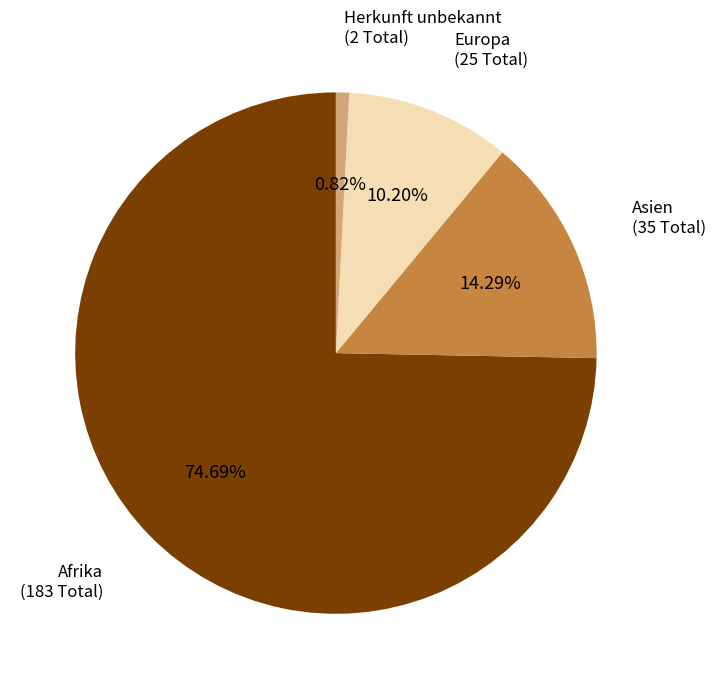

Is there a majority slice in this chart?

Yes